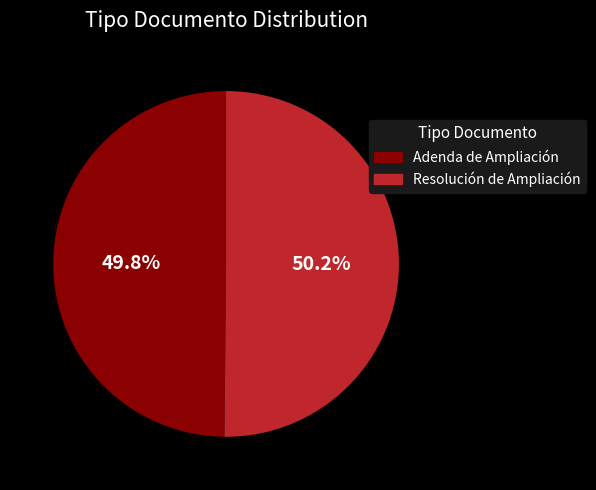

Does any single category account for the majority?

Yes